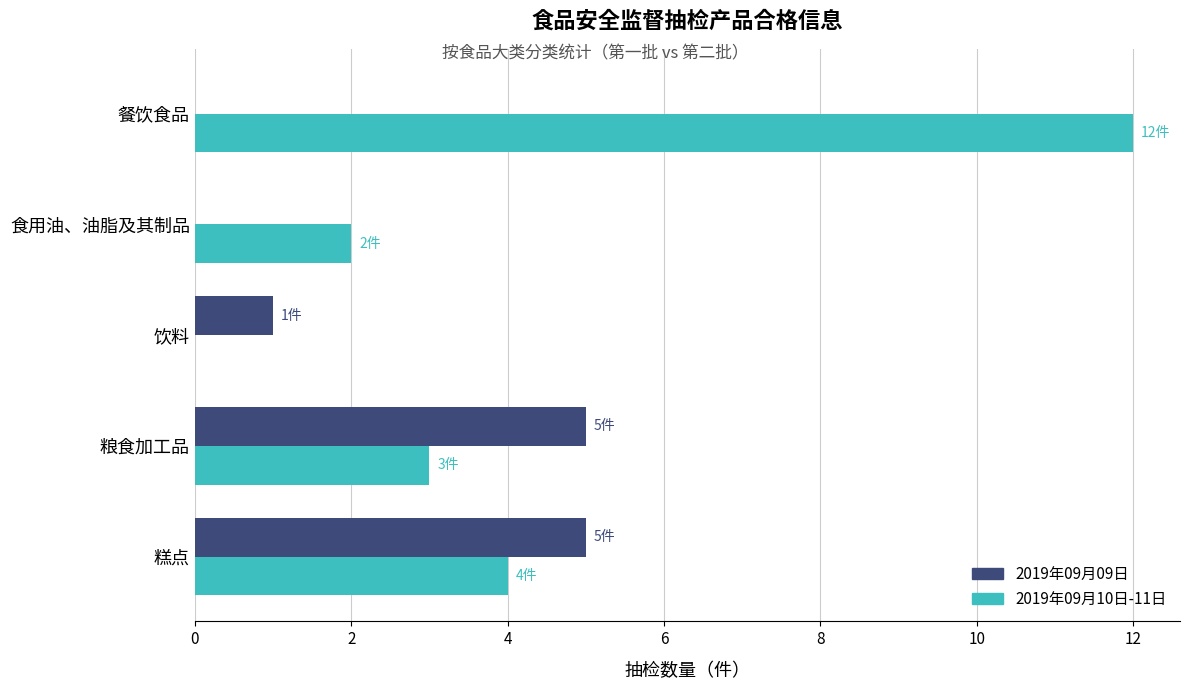

How many positive values does the 2019年09月10日-11日 series have?

4